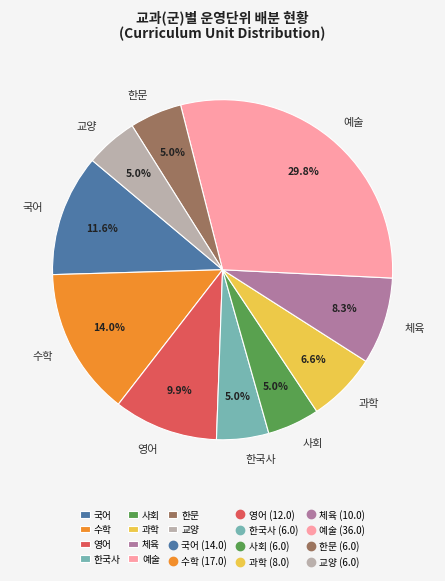

Is the sum of 영어 and 교양 greater than half?

No